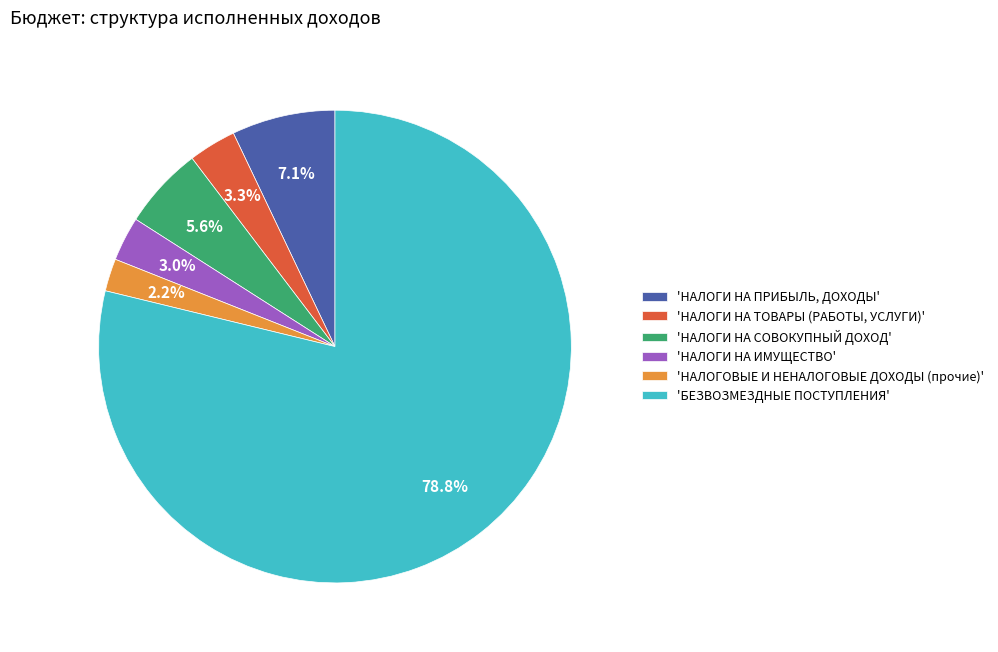

What is the largest slice in the pie chart?

'БЕЗВОЗМЕЗДНЫЕ ПОСТУПЛЕНИЯ'